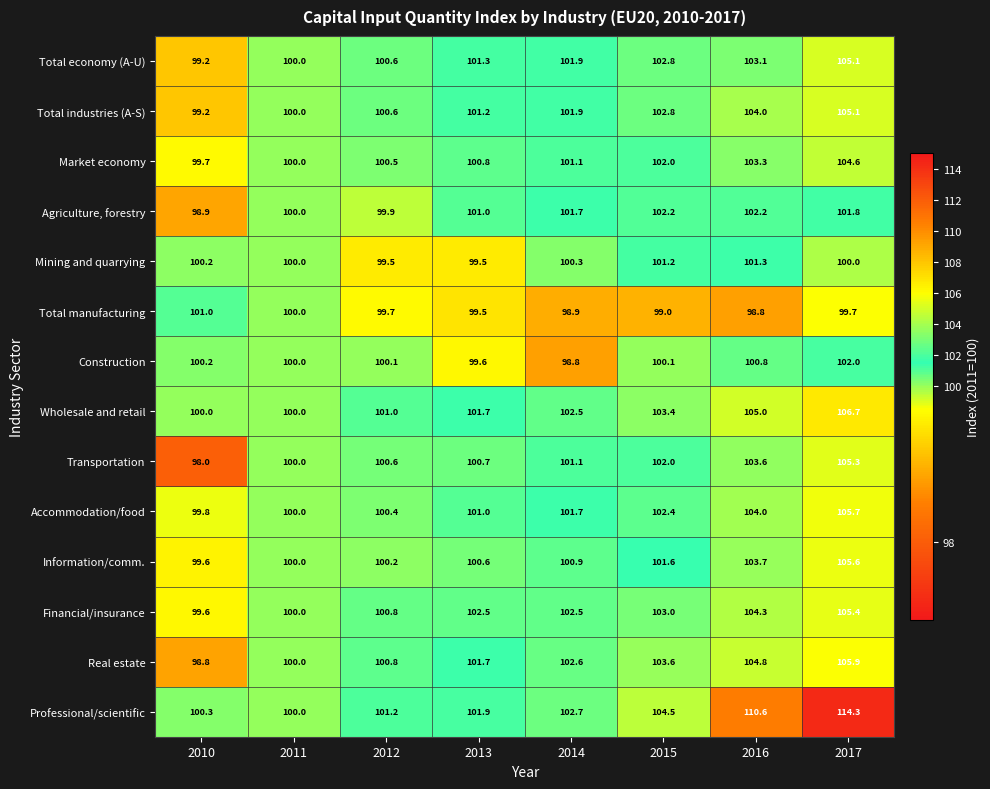

What is the sum of the Agriculture, forestry values at 2014 and 2015?

203.9